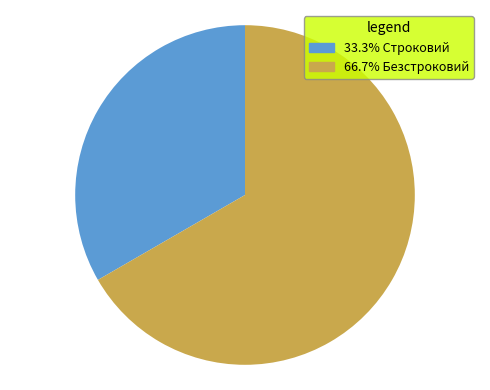

Is the sum of 33.3% Строковий and 66.7% Безстроковий greater than half?

Yes